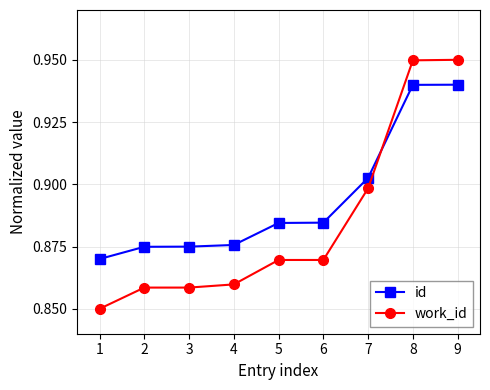

Rank the series by their maximum value, from highest to lowest.

work_id, id